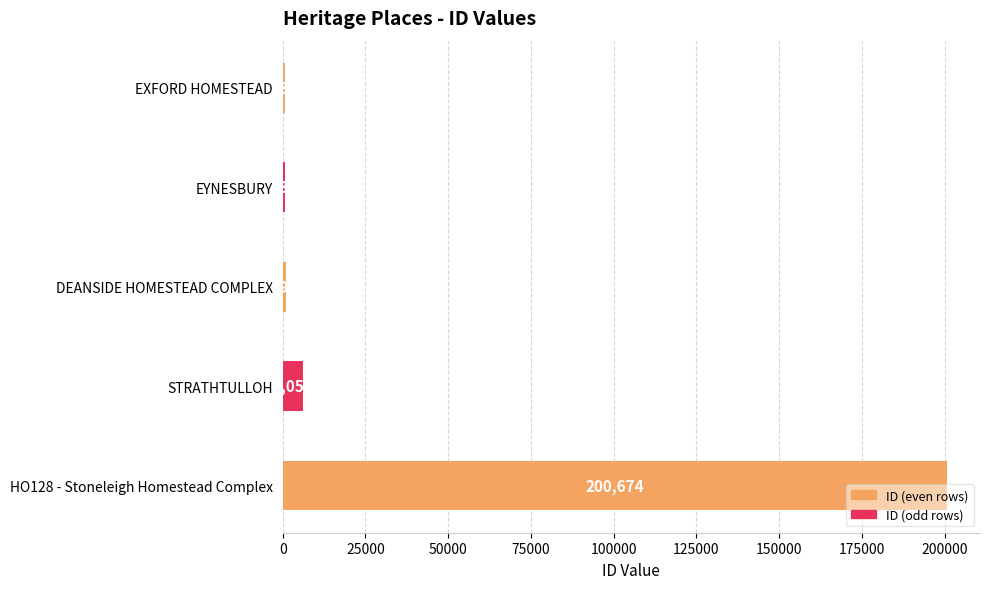

What is the sum of the values at EXFORD HOMESTEAD and HO128 - Stoneleigh Homestead Complex?

201506